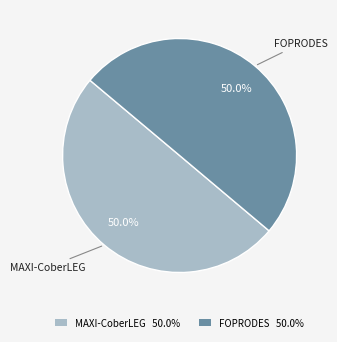

What is the ratio of the value at MAXI-CoberLEG 50.0% to the value at FOPRODES 50.0%?

1.0